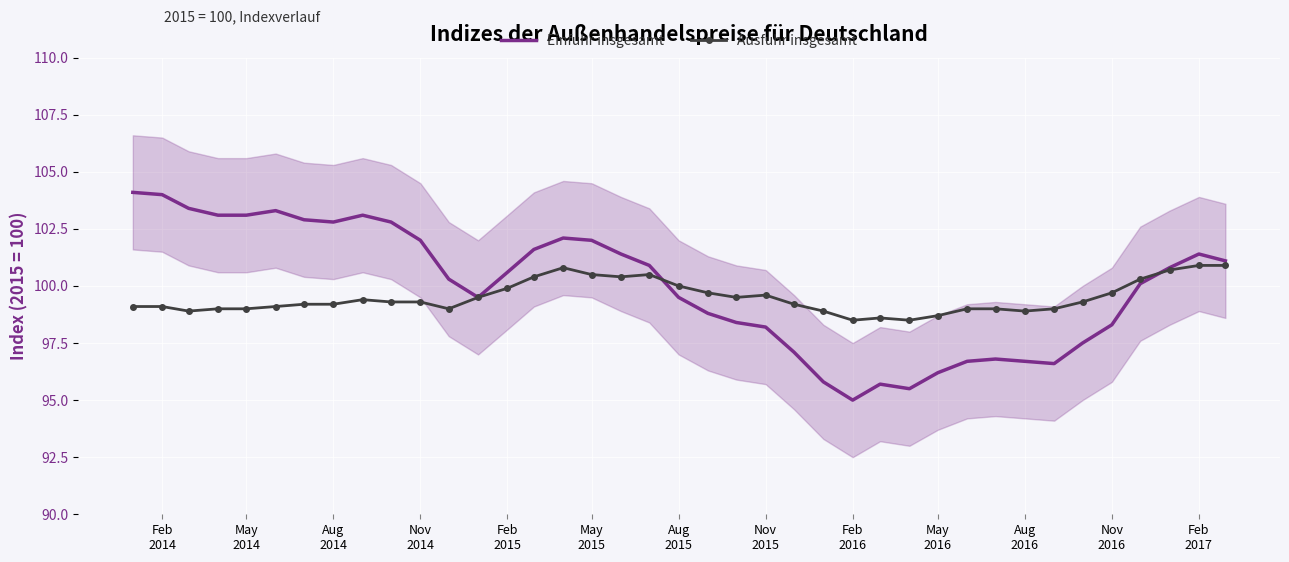

What is the lowest value of the Einfuhr insgesamt series?

95.0